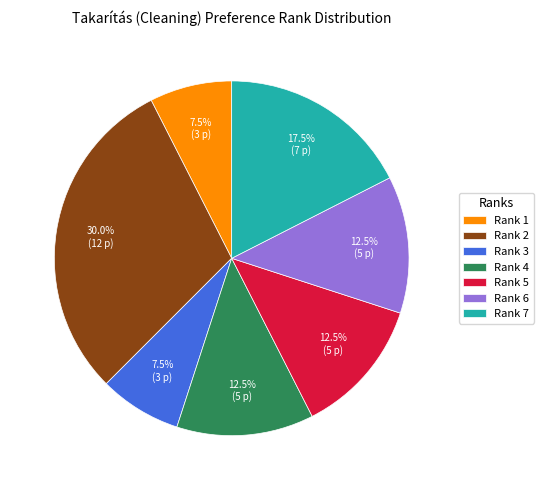

What percentage is NOT represented by Rank 4?

87.5%